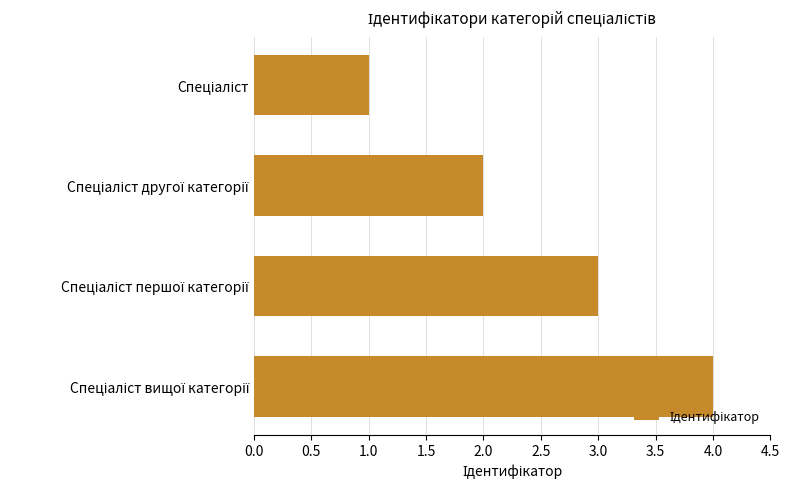

What is the sum of all values?

10